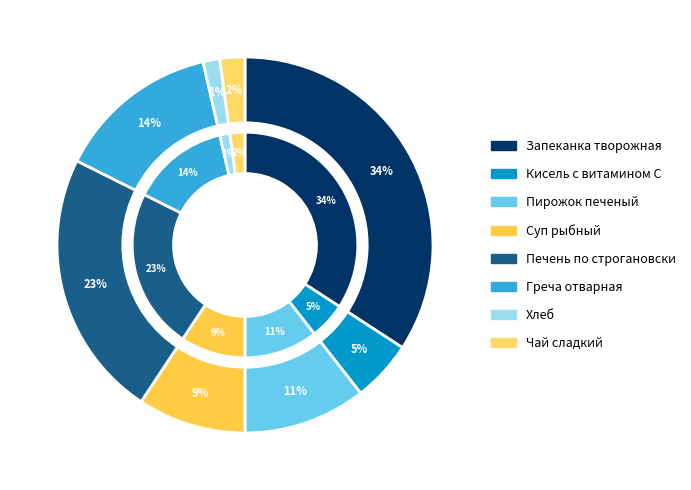

How many slices are in this pie chart?

8